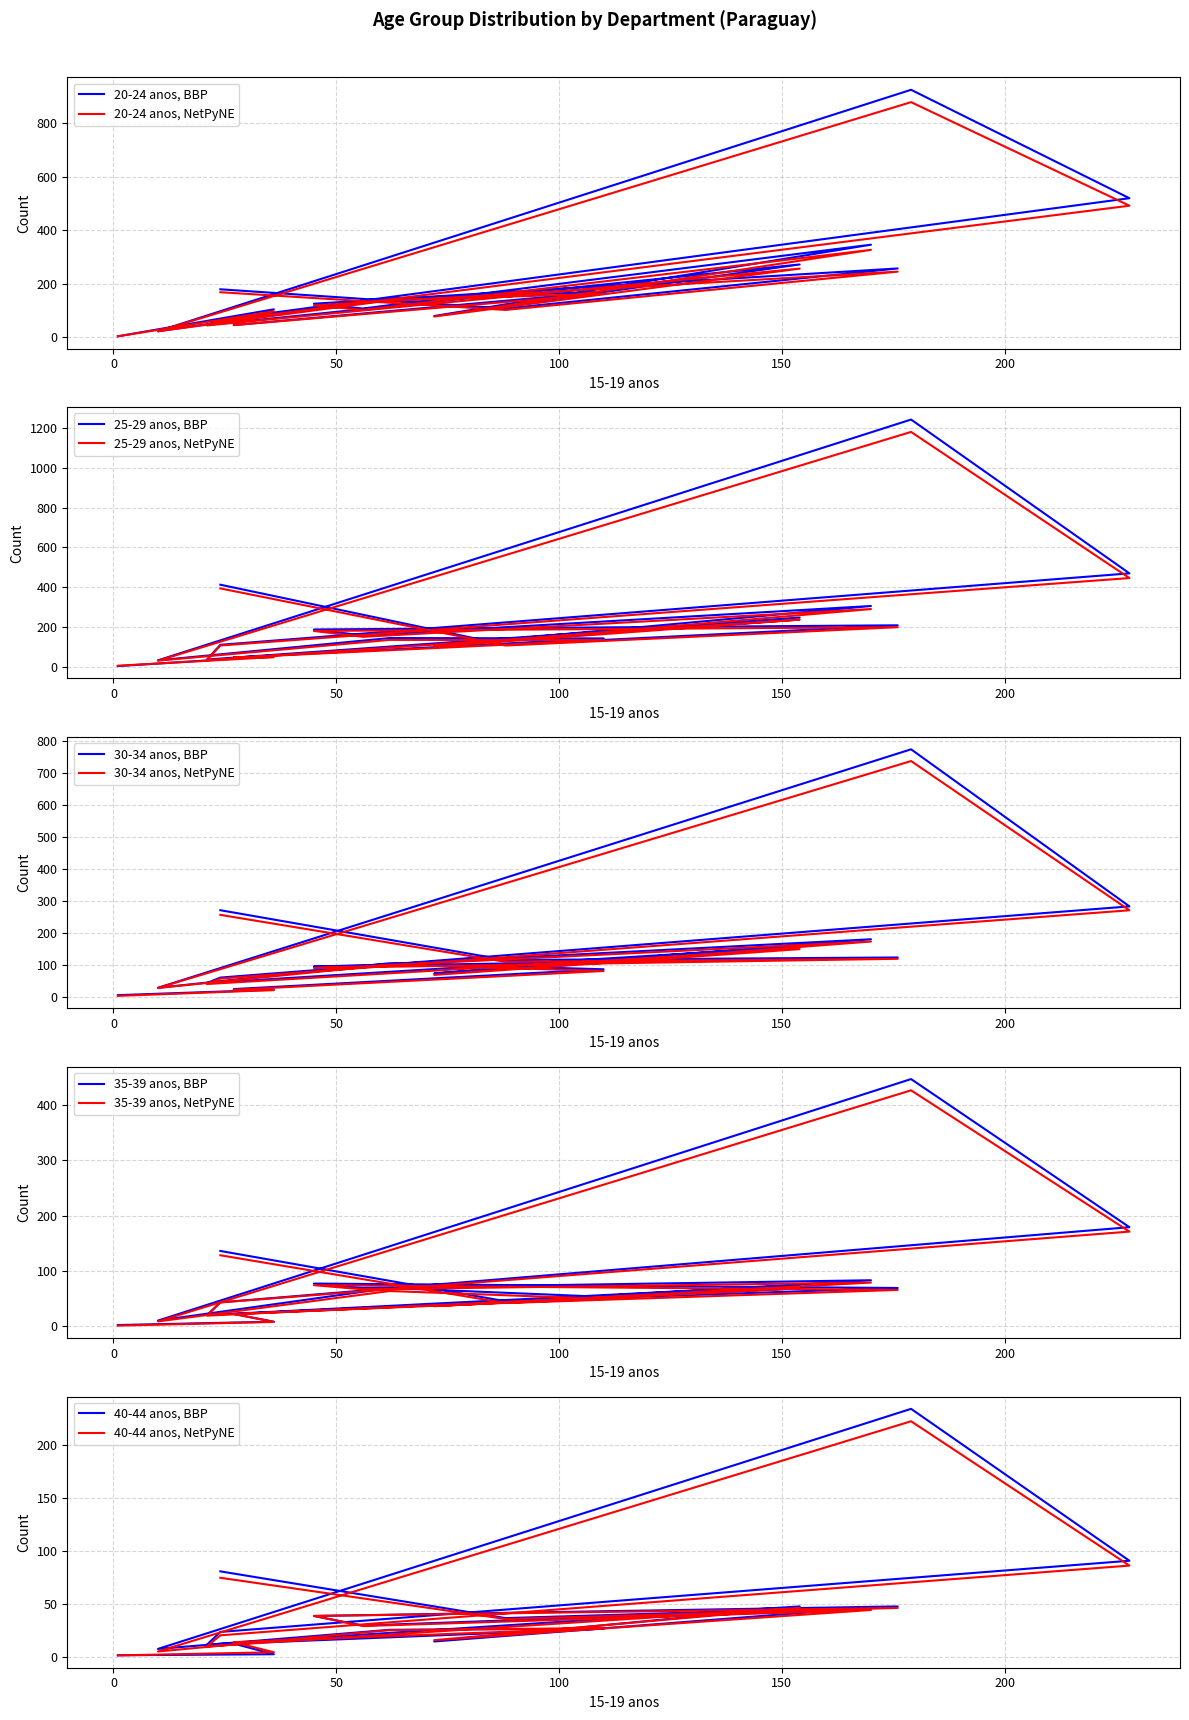

True or false: 40-44 anos has a value of 10 at Paraguari.

False